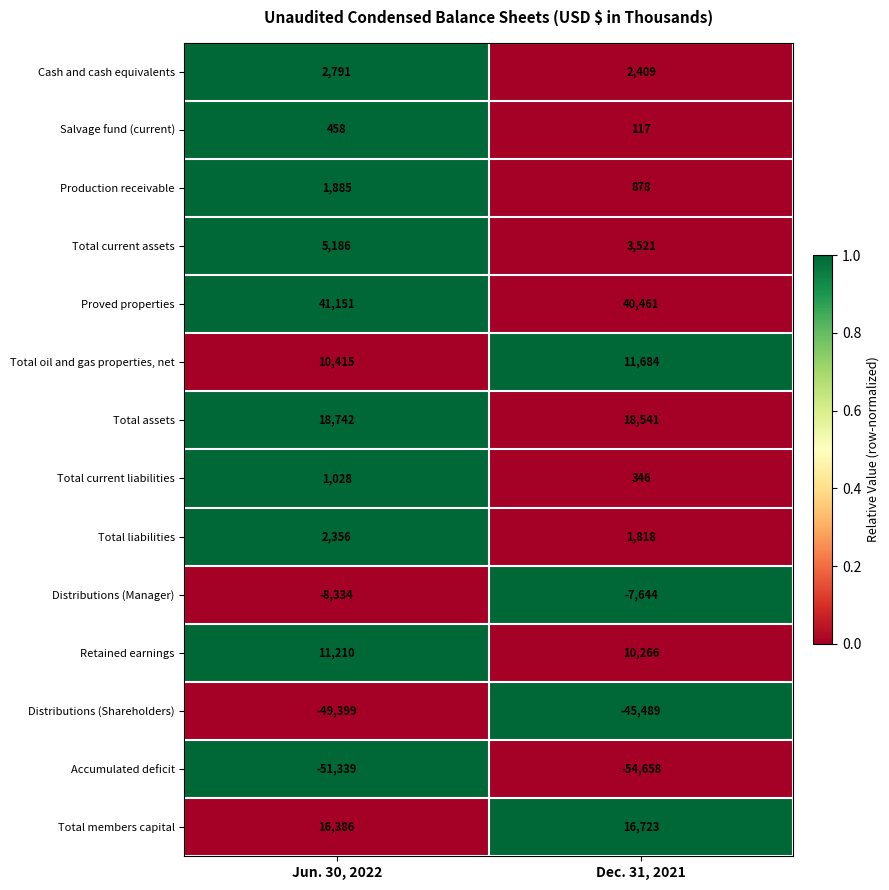

Read the Total current assets value at Jun. 30, 2022.

5186